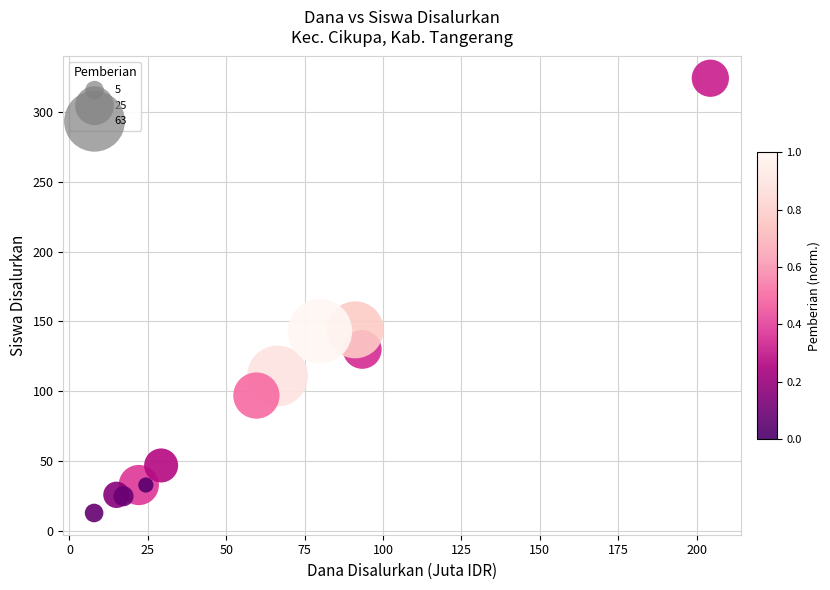

What is the average Y value?

94